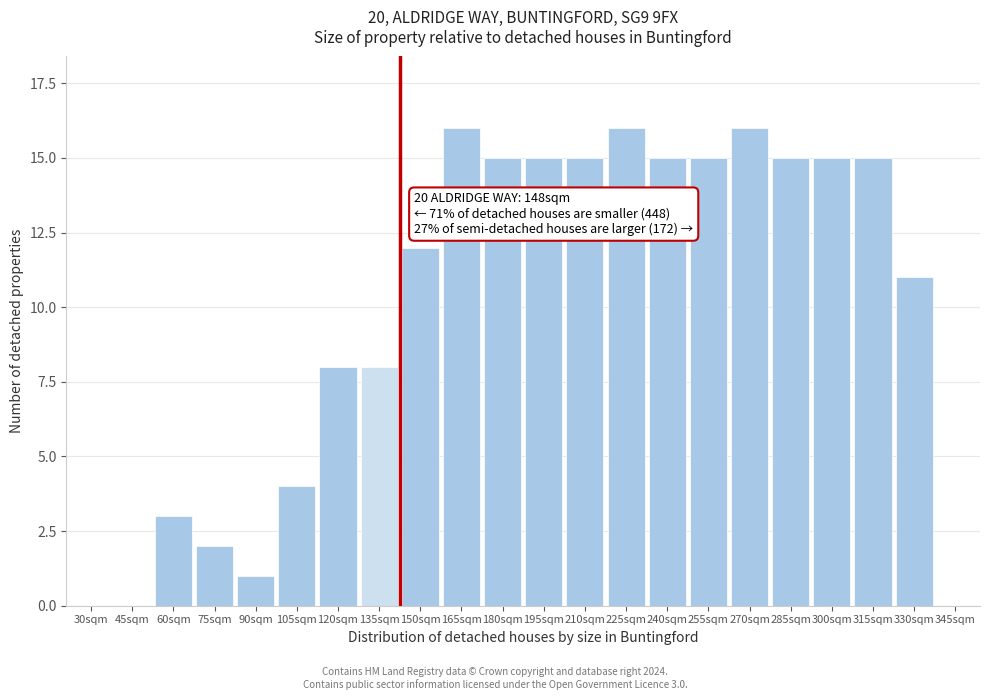

Reading left to right, list all the values displayed in this chart.

30sqm=0	45sqm=0	60sqm=3	75sqm=2	90sqm=1	105sqm=4	120sqm=8	135sqm=8	150sqm=12	165sqm=16	180sqm=15	195sqm=15	210sqm=15	225sqm=16	240sqm=15	255sqm=15	270sqm=16	285sqm=15	300sqm=15	315sqm=15	330sqm=11	345sqm=0